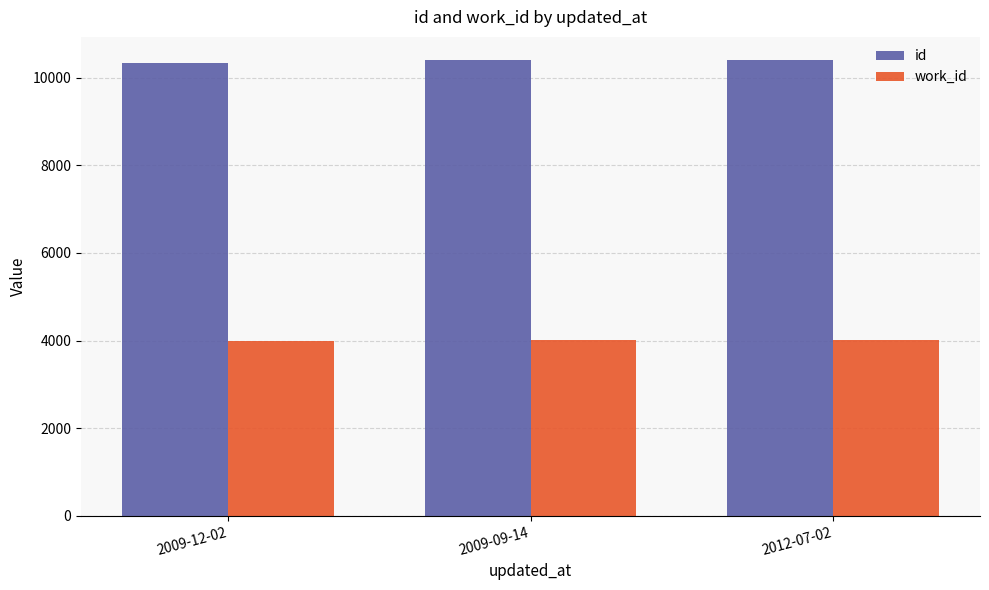

Which series has the largest total across all categories?

id